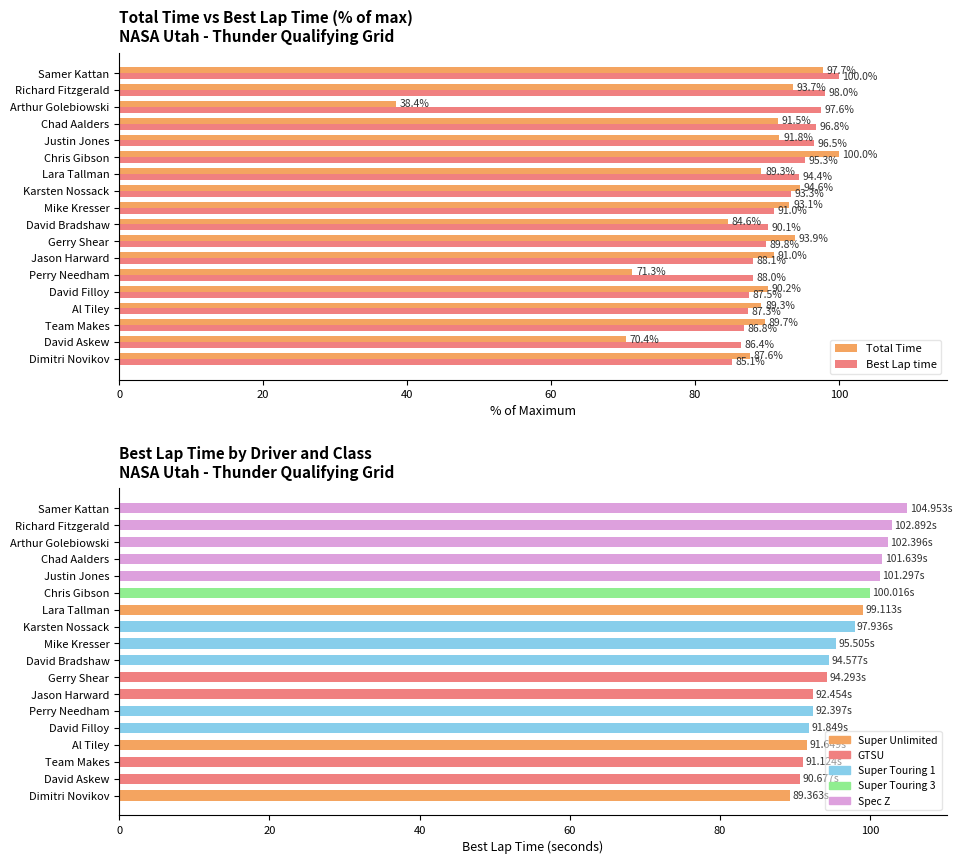

Reading left to right, extract all data points from this chart.

Total Time: 87.6	70.4	89.7	89.3	90.2	71.3	91.0	93.9	84.6	93.1	94.6	89.3	100.0	91.8	91.5	38.4	93.7	97.7
Best Lap time: 85.1	86.4	86.8	87.3	87.5	88.0	88.1	89.8	90.1	91.0	93.3	94.4	95.3	96.5	96.8	97.6	98.0	100.0